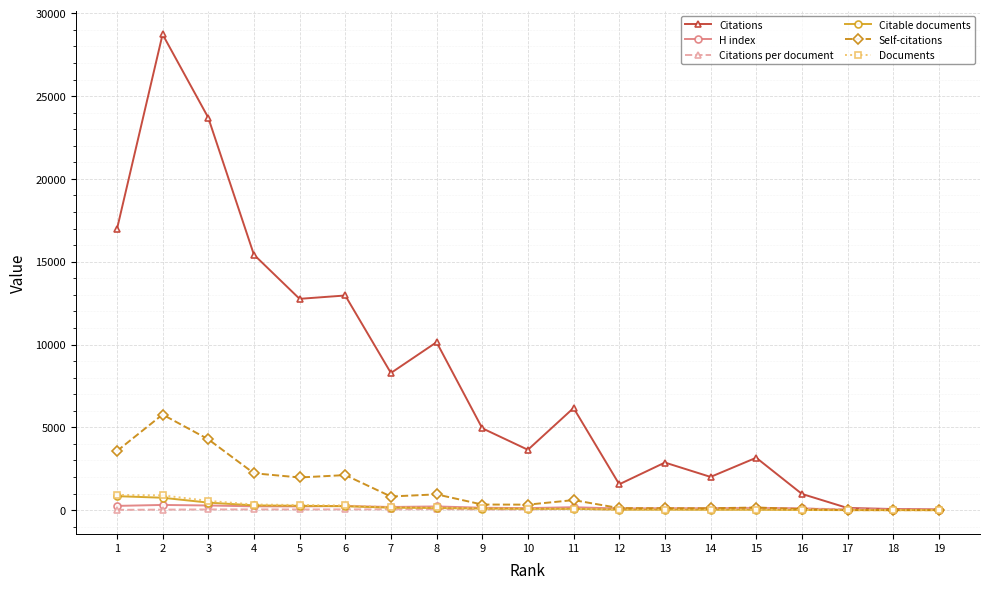

How many intersections are there between Self-citations and Citations per document?

1